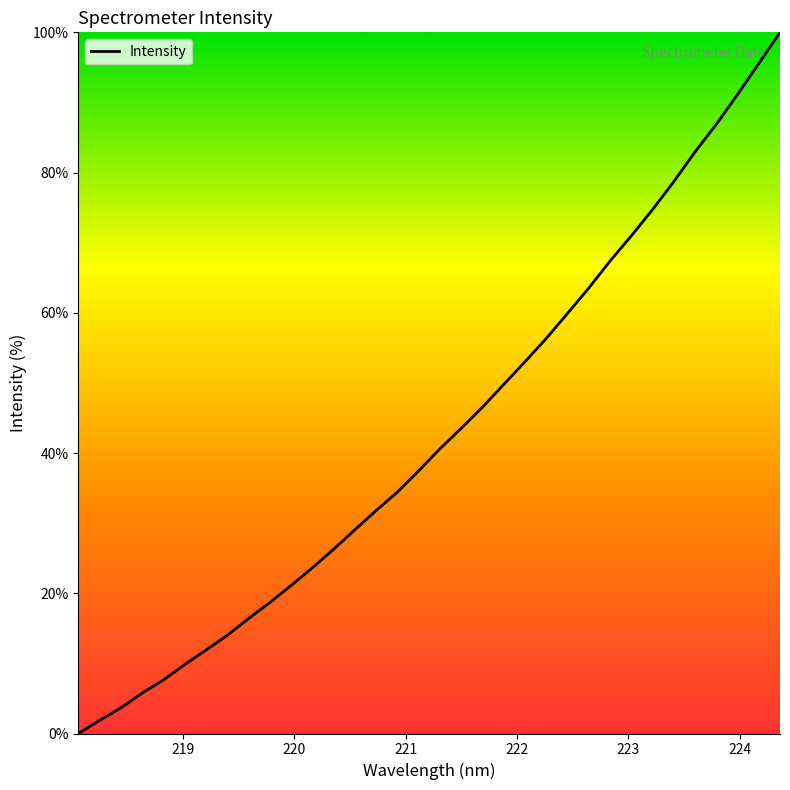

What is the difference between the maximum and minimum values?

100.0